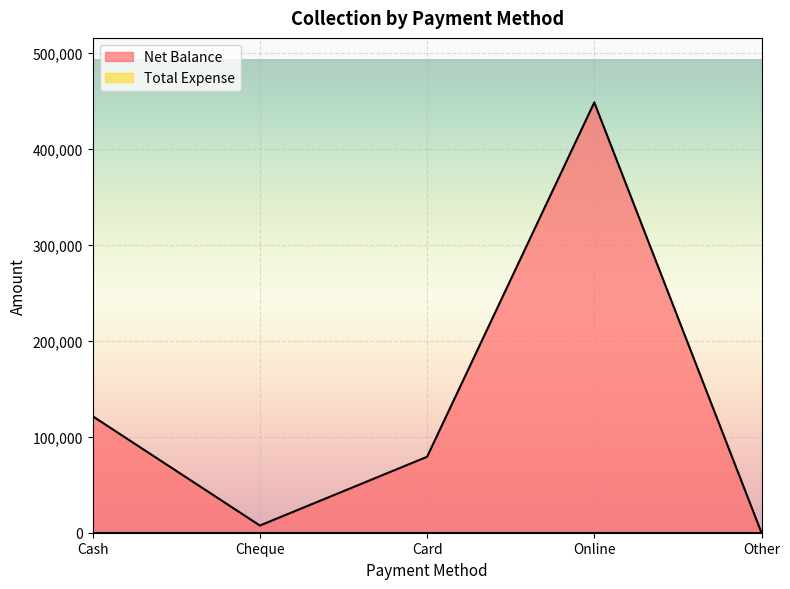

What value does the data have at Card, to the nearest 10?

79120